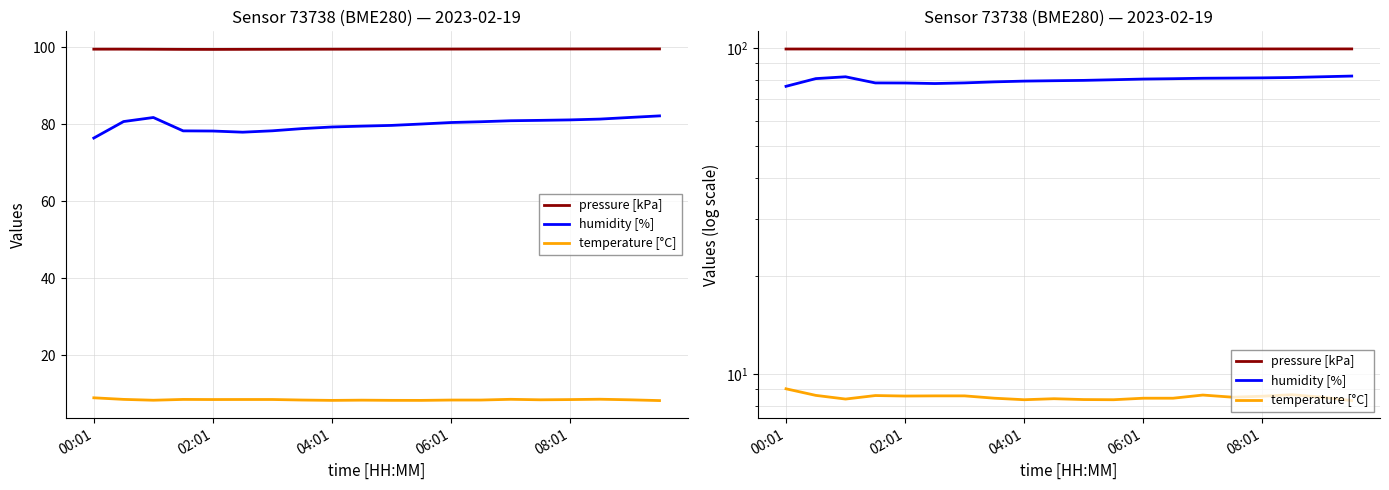

Rank the series by their average value, from lowest to highest.

temperature [°C], humidity [%], pressure [kPa]